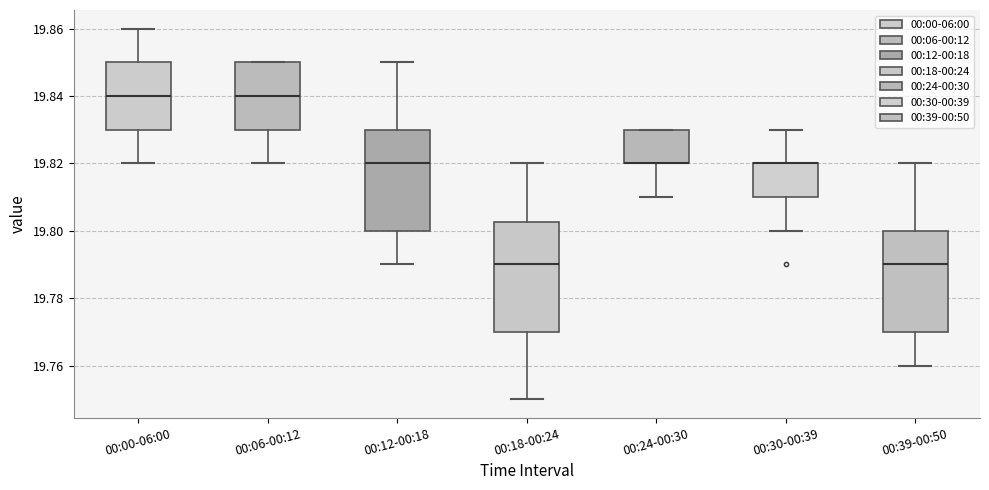

Reading left to right, read every box against the y-axis: the position of its median line, the range the box covers, and the ends of its whiskers. The values are not printed on the chart, so give them approximately, as read against the axis.

00:00-06:00: median 19.840, box 19.830 to 19.850, whiskers 19.820 to 19.860
00:06-00:12: median 19.840, box 19.830 to 19.850, whiskers 19.820 to 19.850
00:12-00:18: median 19.820, box 19.800 to 19.830, whiskers 19.790 to 19.850
00:18-00:24: median 19.790, box 19.770 to 19.802, whiskers 19.750 to 19.820
00:24-00:30: median 19.820 (drawn on the box's lower edge), box 19.820 to 19.830, whiskers 19.810 to 19.830
00:30-00:39: median 19.820 (drawn on the box's upper edge), box 19.810 to 19.820, whiskers 19.800 to 19.830
00:39-00:50: median 19.790, box 19.770 to 19.800, whiskers 19.760 to 19.820